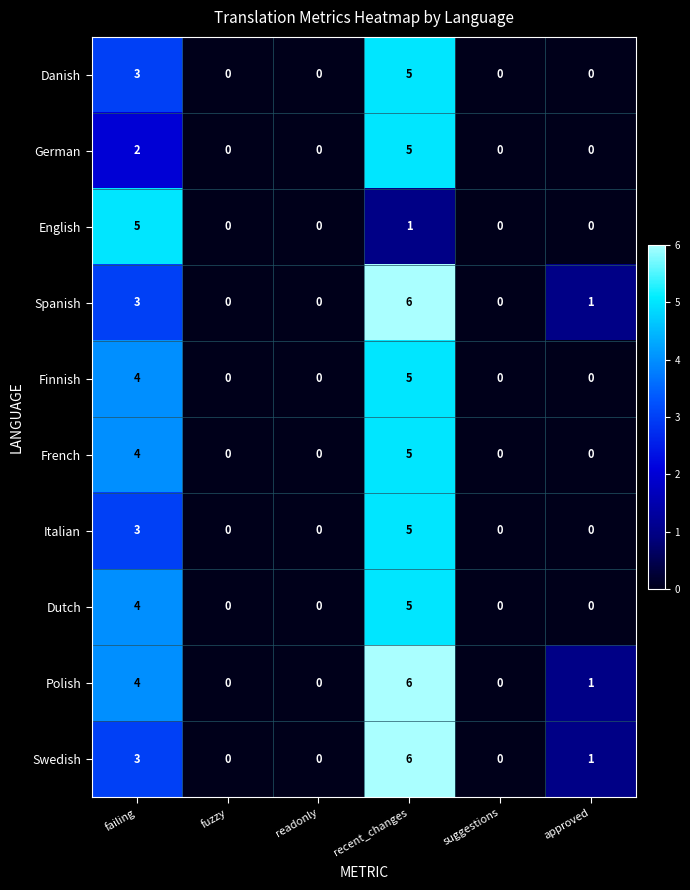

Is it true that Finnish equals 0 at suggestions?

True